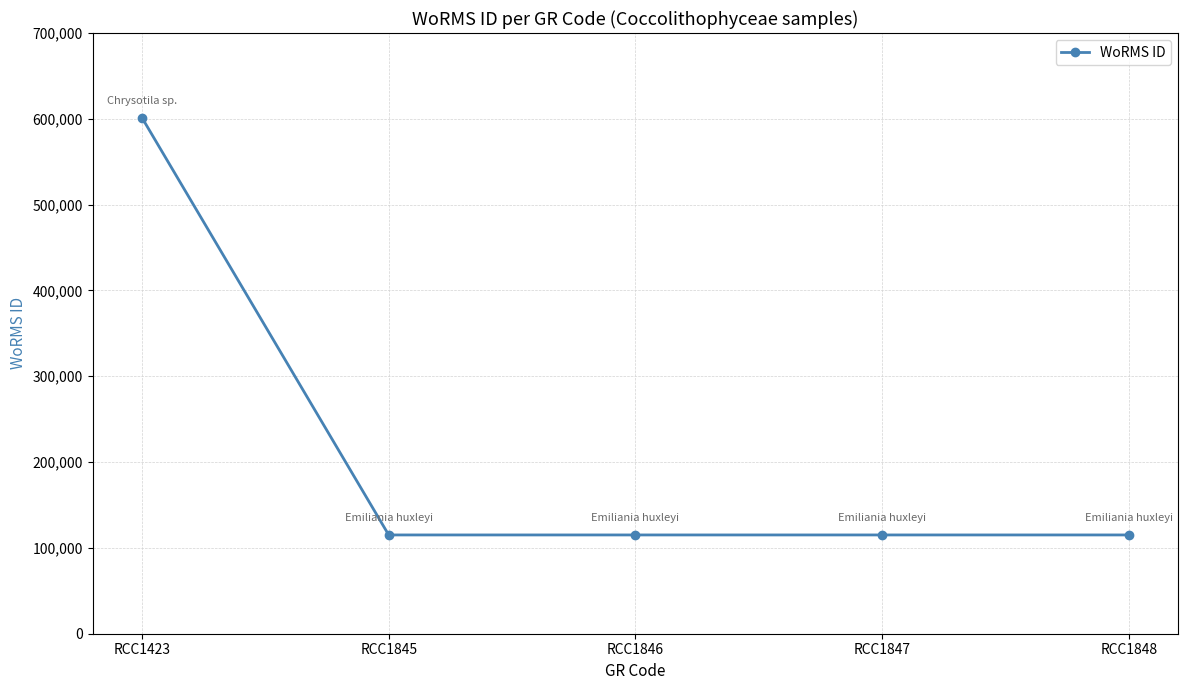

What is the value of the 1st point from the left?

601284